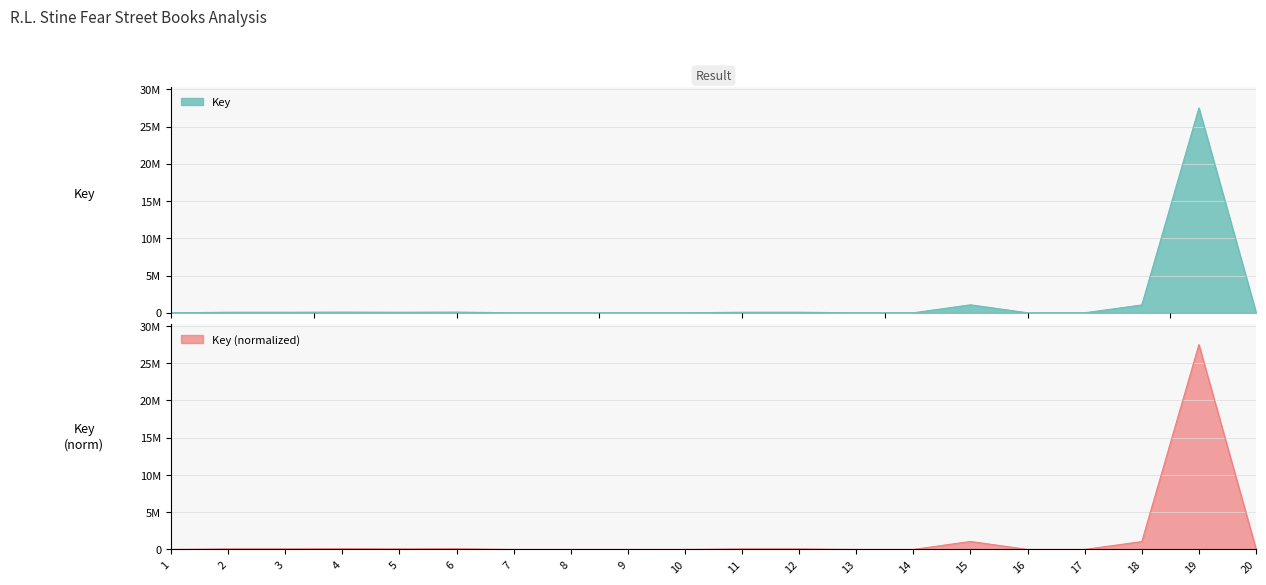

How many interior local valleys (lower than both neighbors) does the data have?

5